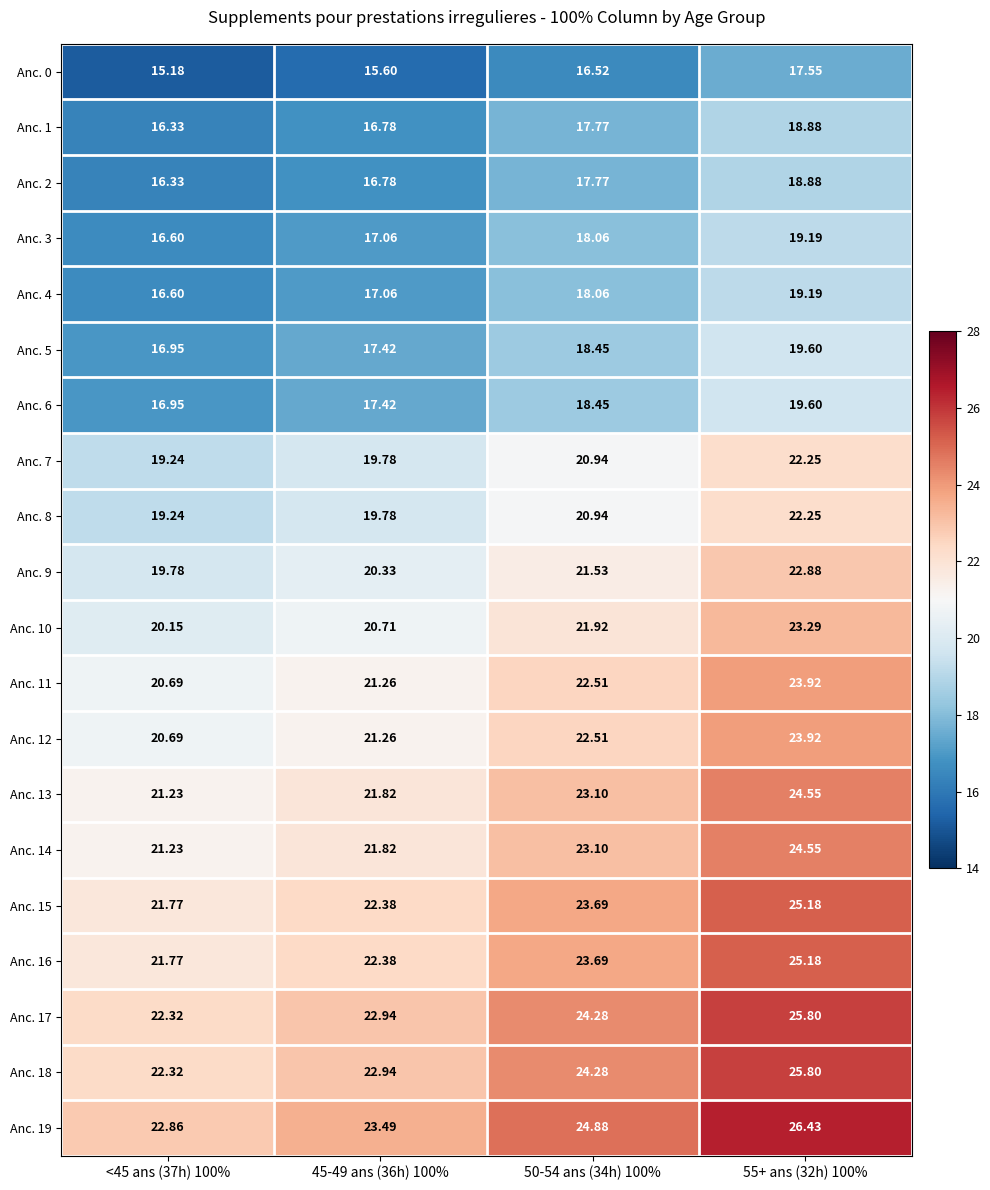

Which series changed the most between <45 ans (37h) 100% and 50-54 ans (34h) 100%?

Anc. 19